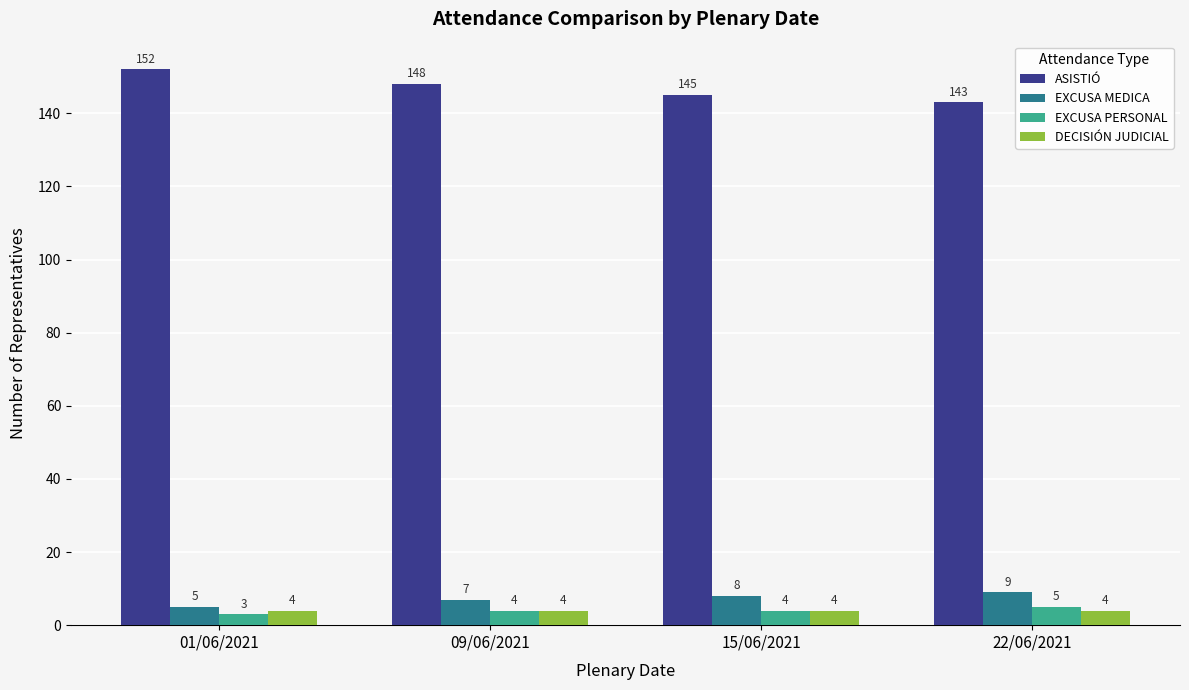

The value of ASISTIÓ at 01/06/2021 is 152. True or false?

True